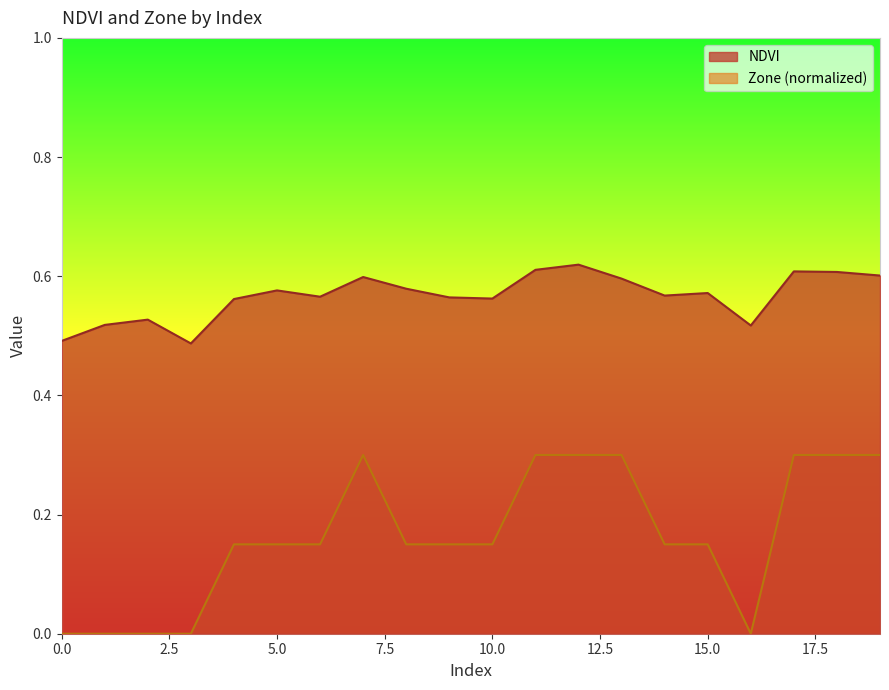

Reading right to left, transcribe all the data shown in this chart.

NDVI: 0.6	0.6	0.6	0.5	0.6	0.6	0.6	0.6	0.6	0.6	0.6	0.6	0.6	0.6	0.6	0.6	0.5	0.5	0.5	0.5
Zone: 0.3	0.3	0.3	0.0	0.1	0.1	0.3	0.3	0.3	0.1	0.1	0.1	0.3	0.1	0.1	0.1	0.0	0.0	0.0	0.0